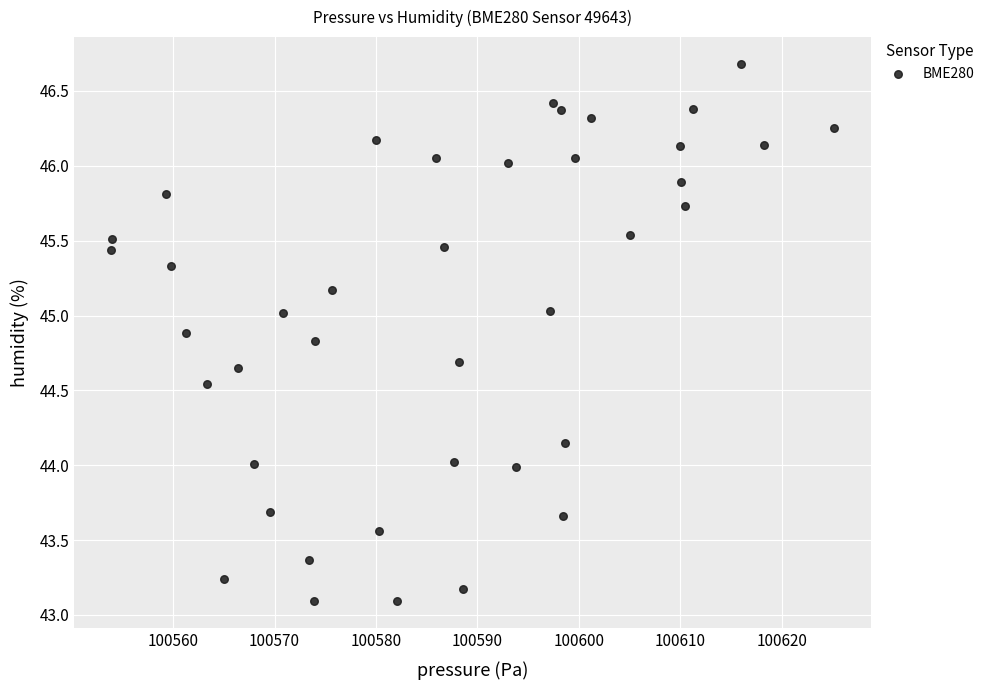

How many points are shown in the scatter plot?

40